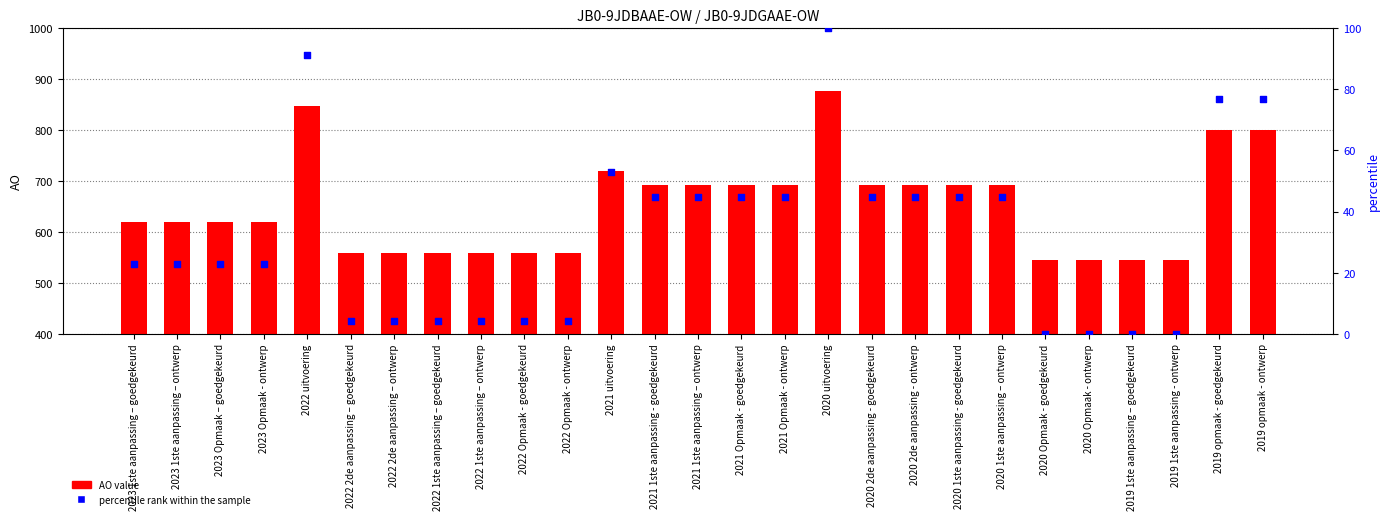

Which series has the widest spread of Y values?

AO value